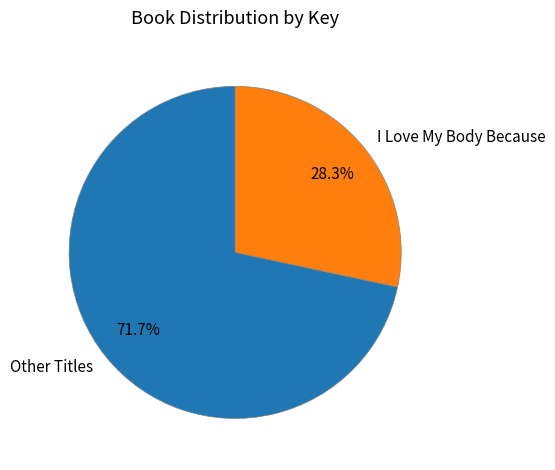

Which slice represents more than half of the pie?

Other Titles